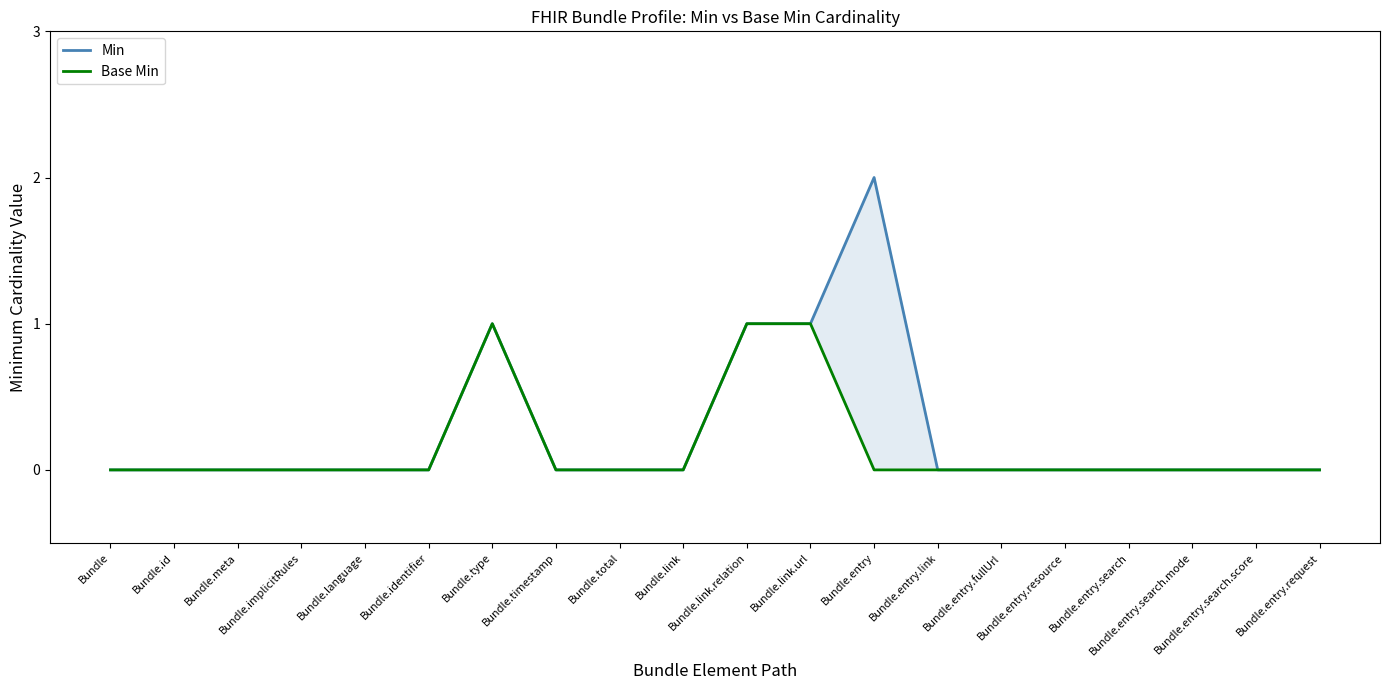

At which label does Base Min reach its minimum?

Bundle